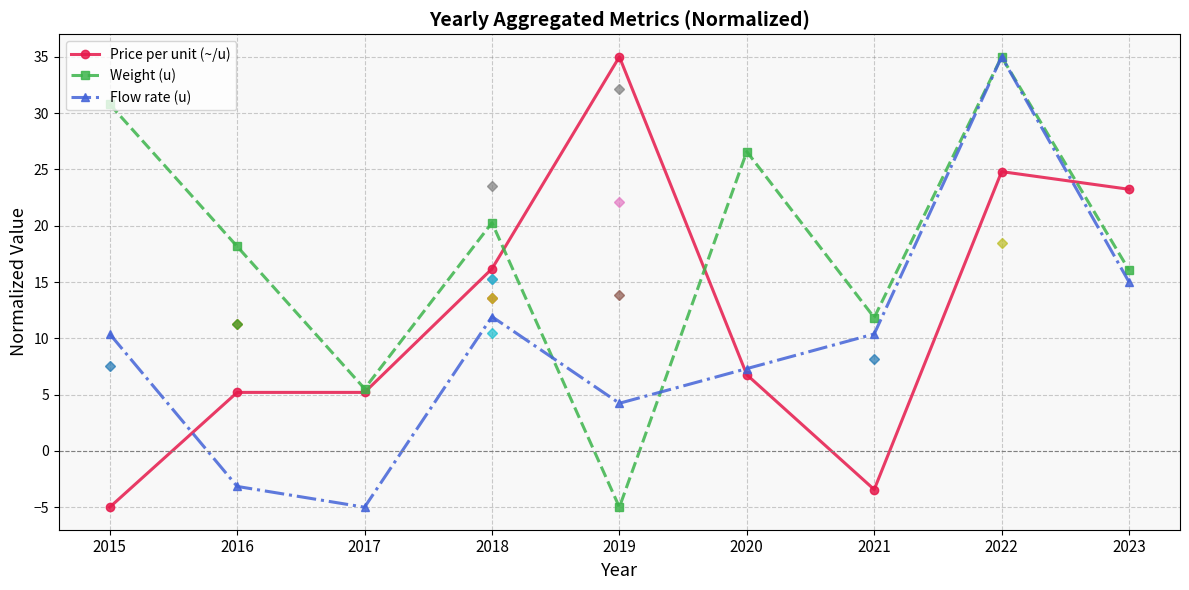

Between 2017 and 2019, which series saw the biggest shift?

Price per unit (~/u)